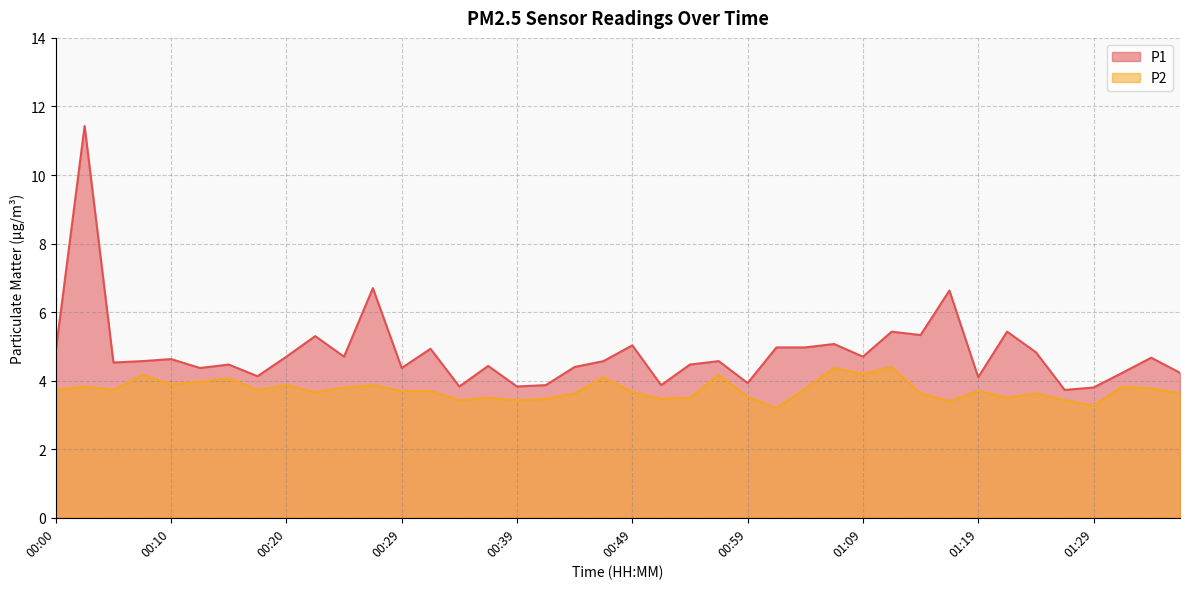

What is the sum of all P2 values?

149.4